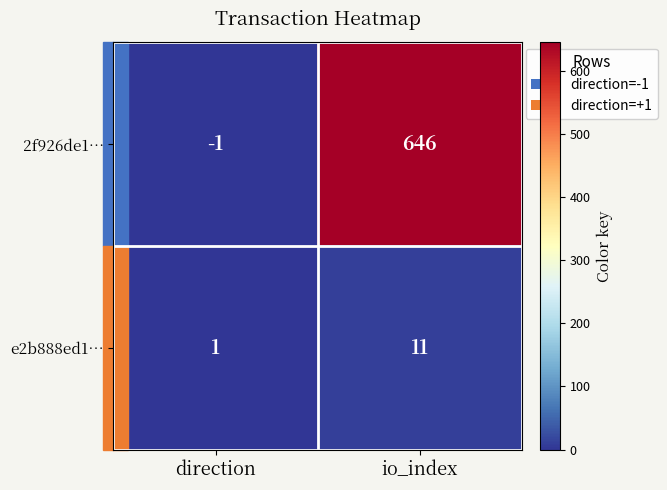

What is the maximum value for e2b888ed1…?

11